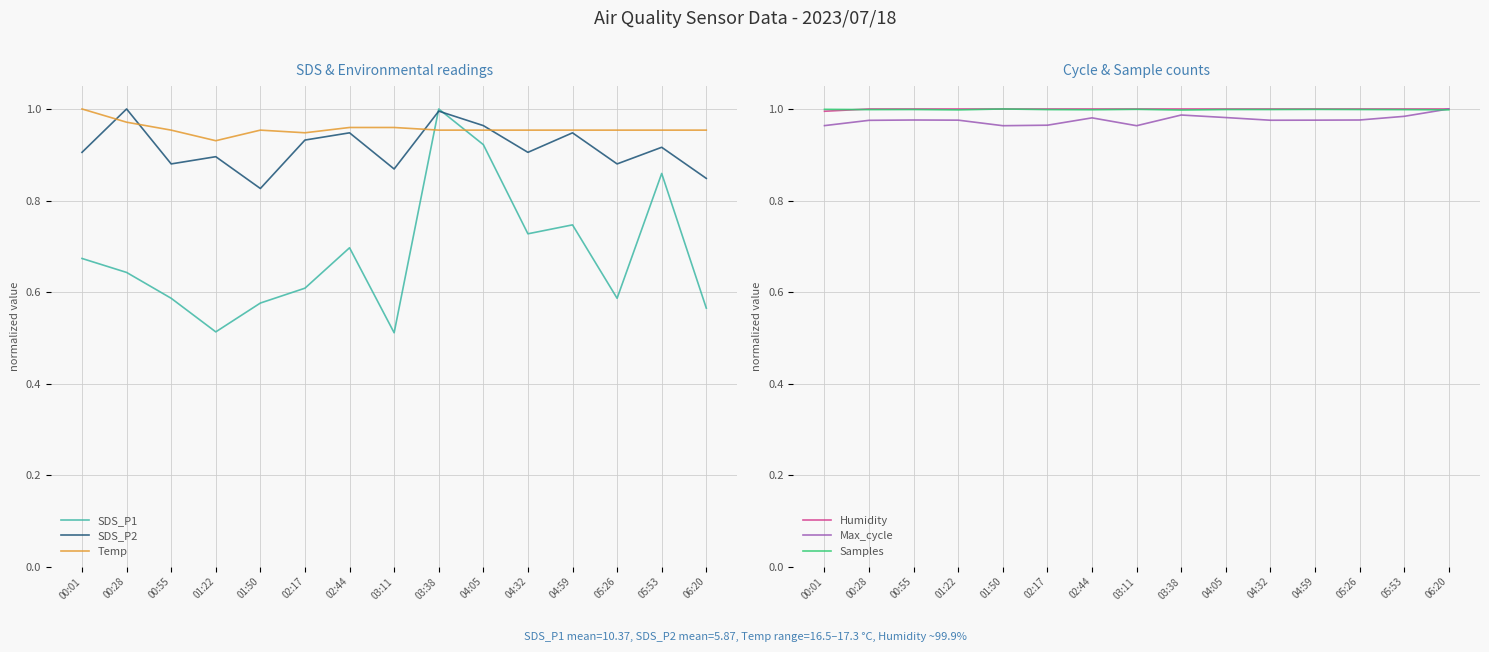

The value of Samples at 02:44 is 1.0. True or false?

True